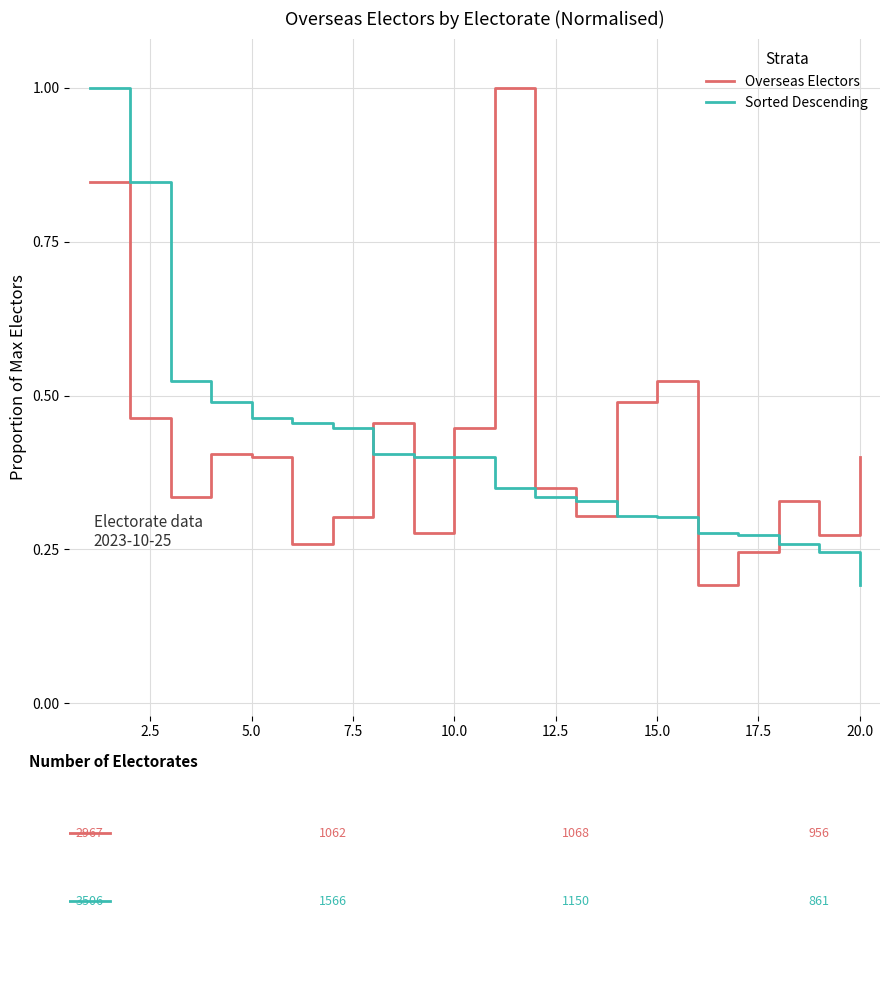

How many intersections are there between Sorted Descending and Overseas Electors?

7